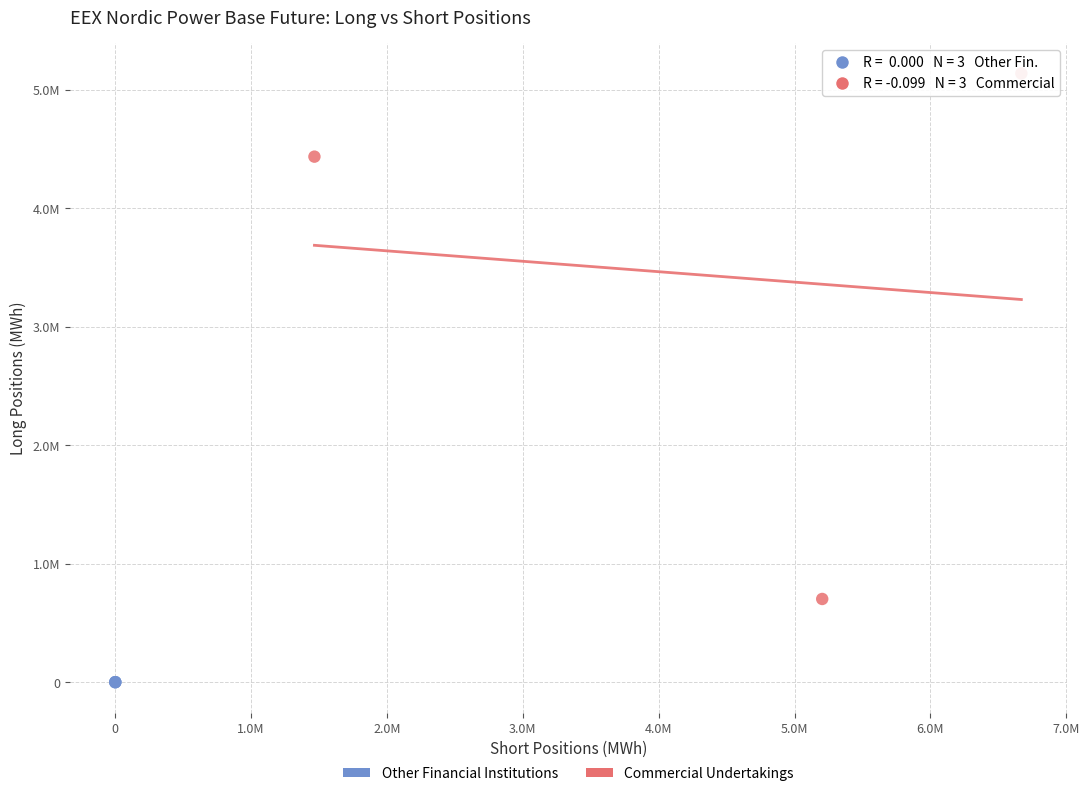

What are all the series names shown in the legend?

Other Financial Institutions, Commercial Undertakings